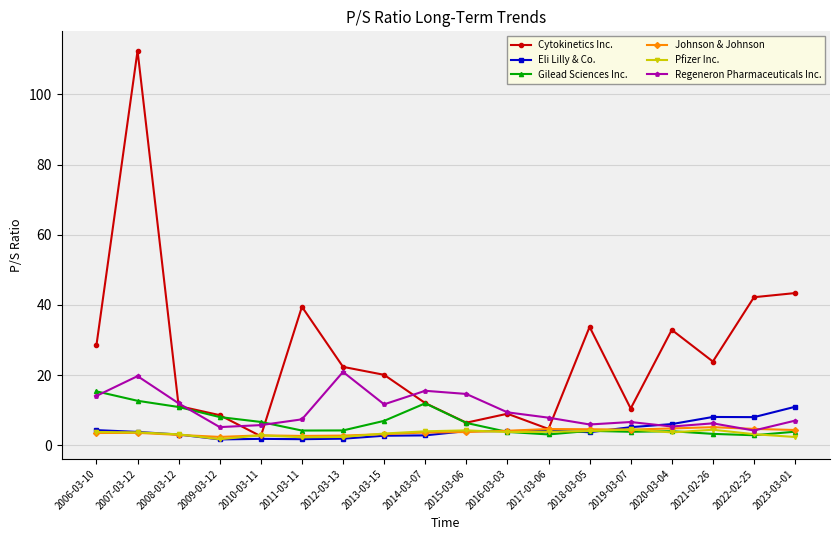

Is the value of Regeneron Pharmaceuticals Inc. at 2016-03-03 greater than the value of Gilead Sciences Inc. at 2023-03-01?

Yes